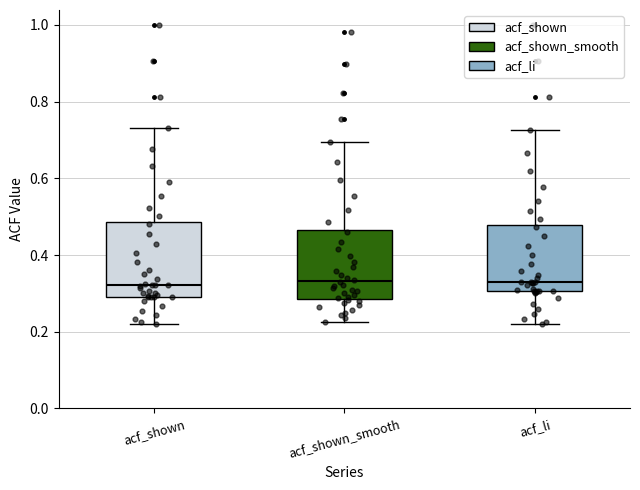

Reading left to right, read every box against the y-axis: the position of its median line, the range the box covers, and the ends of its whiskers. The values are not printed on the chart, so give them approximately, as read against the axis.

acf_shown: median 0.32, box 0.30 to 0.48, whiskers 0.22 to 0.74
acf_shown_smooth: median 0.34, box 0.28 to 0.46, whiskers 0.22 to 0.70
acf_li: median 0.32, box 0.30 to 0.48, whiskers 0.22 to 0.72